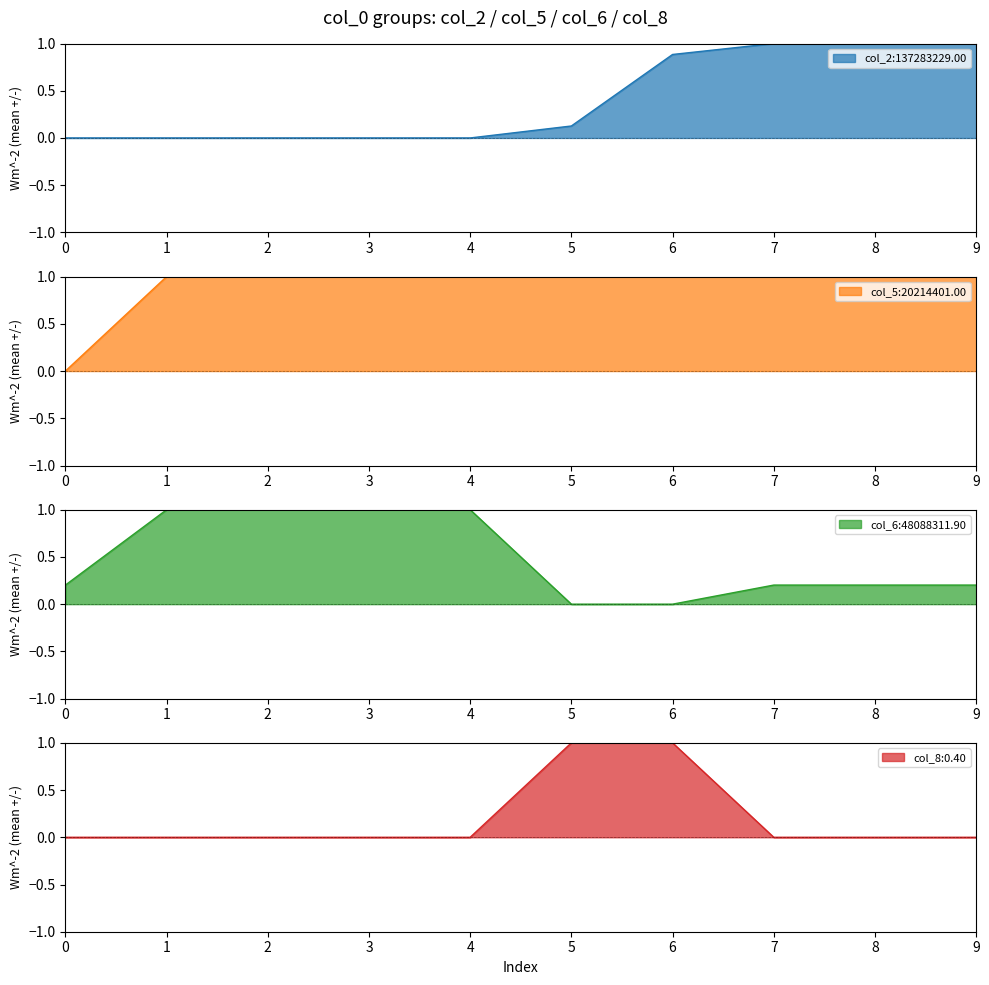

How many lines are shown in the chart?

4